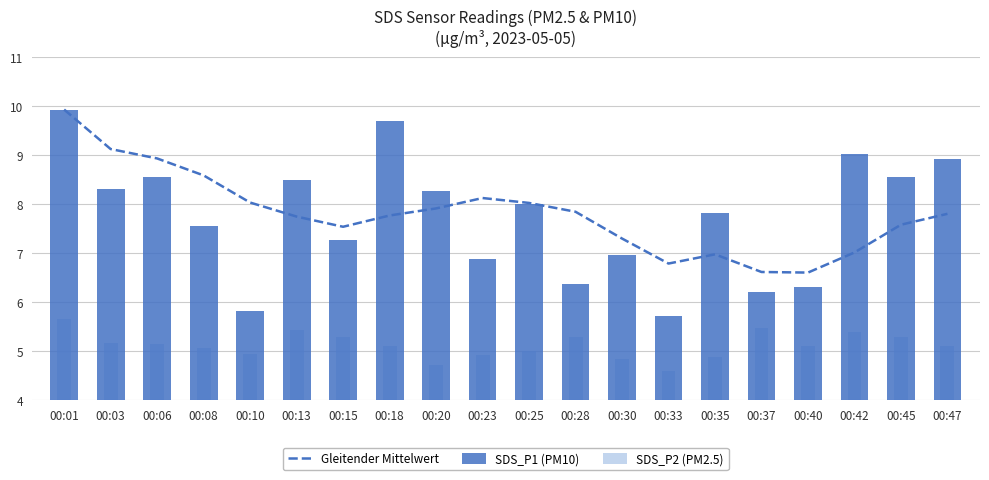

Reading left to right, what are all the values shown in this chart?

Gleitender Mittelwert: 00:01=9.9	00:03=9.1	00:06=8.9	00:08=8.6	00:10=8.0	00:13=7.7	00:15=7.5	00:18=7.8	00:20=7.9	00:23=8.1	00:25=8.0	00:28=7.8	00:30=7.3	00:33=6.8	00:35=7.0	00:37=6.6	00:40=6.6	00:42=7.0	00:45=7.6	00:47=7.8
SDS_P1 (PM10): 00:01=9.9	00:03=8.3	00:06=8.6	00:08=7.5	00:10=5.8	00:13=8.5	00:15=7.3	00:18=9.7	00:20=8.3	00:23=6.9	00:25=8.0	00:28=6.4	00:30=7.0	00:33=5.7	00:35=7.8	00:37=6.2	00:40=6.3	00:42=9.0	00:45=8.6	00:47=8.9
SDS_P2 (PM2.5): 00:01=5.7	00:03=5.2	00:06=5.2	00:08=5.1	00:10=5.0	00:13=5.4	00:15=5.3	00:18=5.1	00:20=4.7	00:23=4.9	00:25=5.0	00:28=5.3	00:30=4.8	00:33=4.6	00:35=4.9	00:37=5.5	00:40=5.1	00:42=5.4	00:45=5.3	00:47=5.1